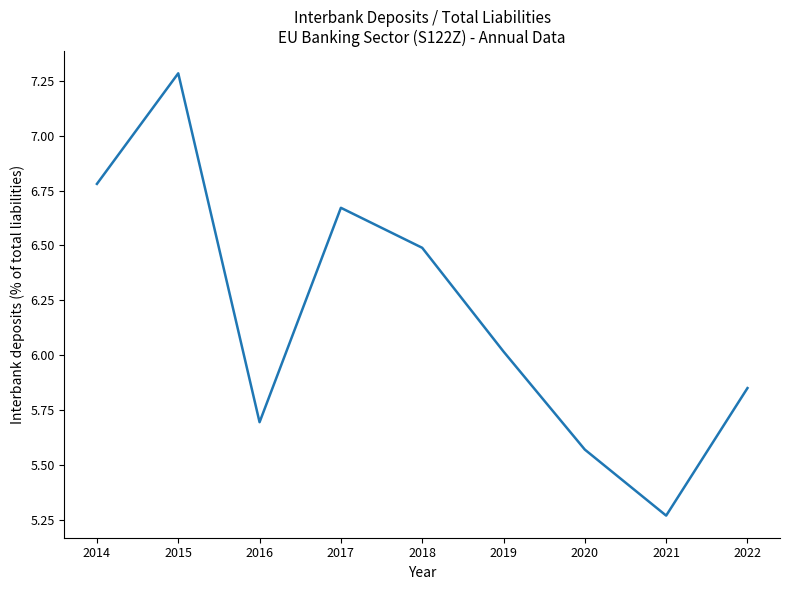

The value at 2018 is 6.5. True or false?

True